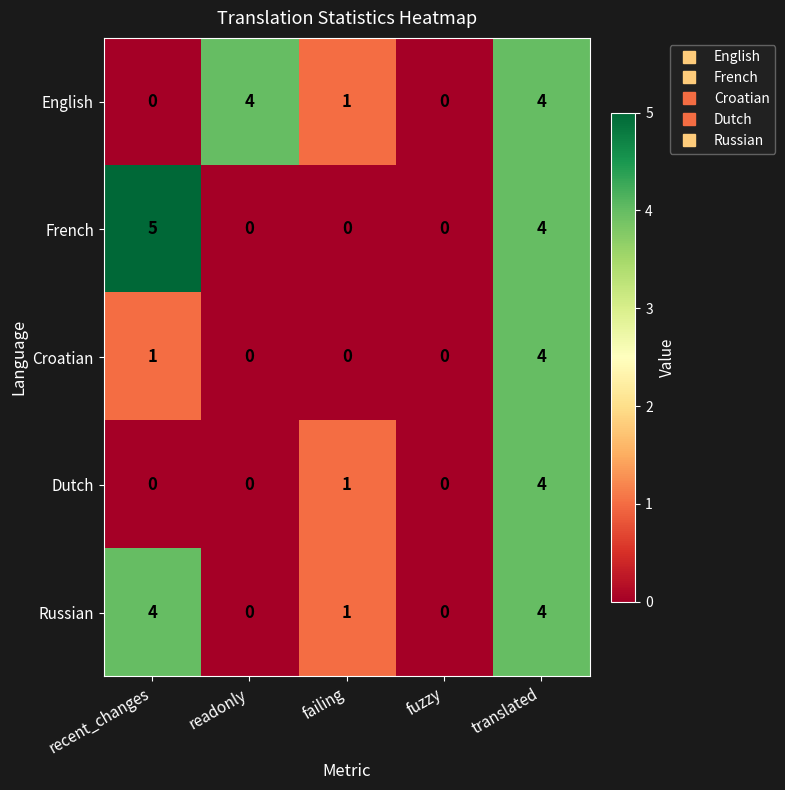

Reading left to right, list all the values displayed in this chart.

English: recent_changes=0	readonly=4	failing=1	fuzzy=0	translated=4
French: recent_changes=5	readonly=0	failing=0	fuzzy=0	translated=4
Croatian: recent_changes=1	readonly=0	failing=0	fuzzy=0	translated=4
Dutch: recent_changes=0	readonly=0	failing=1	fuzzy=0	translated=4
Russian: recent_changes=4	readonly=0	failing=1	fuzzy=0	translated=4